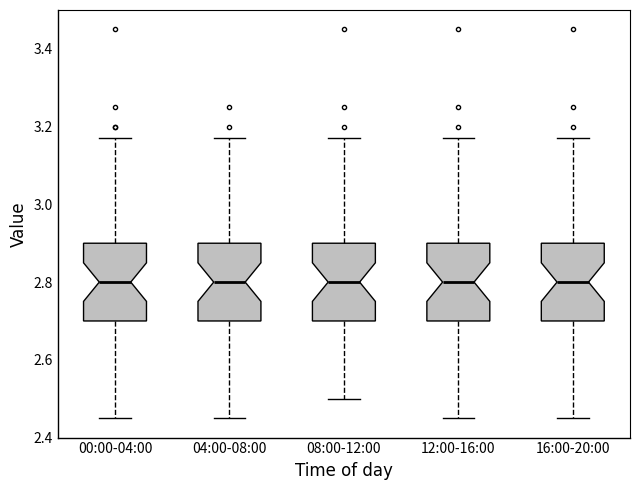

Reading left to right, transcribe this box plot: for each box, give where its median line is, the range the box spans, and where its two whiskers end, as read against the y-axis. The values are not printed on the chart, so give them approximately, as read against the axis.

00:00-04:00: median 2.80, box 2.70 to 2.90, whiskers 2.46 to 3.18
04:00-08:00: median 2.80, box 2.70 to 2.90, whiskers 2.46 to 3.18
08:00-12:00: median 2.80, box 2.70 to 2.90, whiskers 2.50 to 3.18
12:00-16:00: median 2.80, box 2.70 to 2.90, whiskers 2.46 to 3.18
16:00-20:00: median 2.80, box 2.70 to 2.90, whiskers 2.46 to 3.18